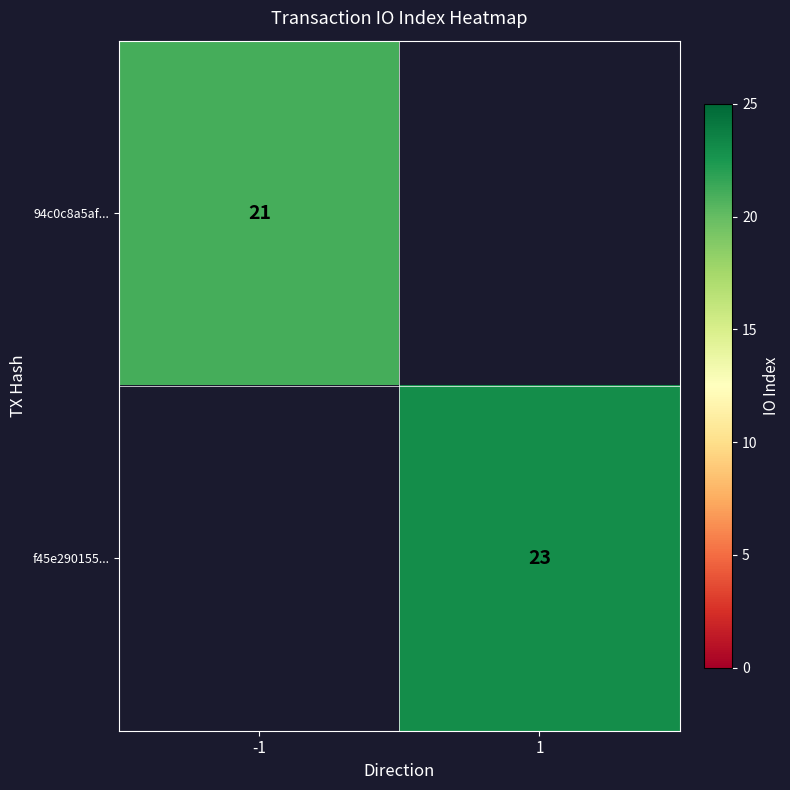

The f45e290155... series shows 23 at 1. True or false?

True